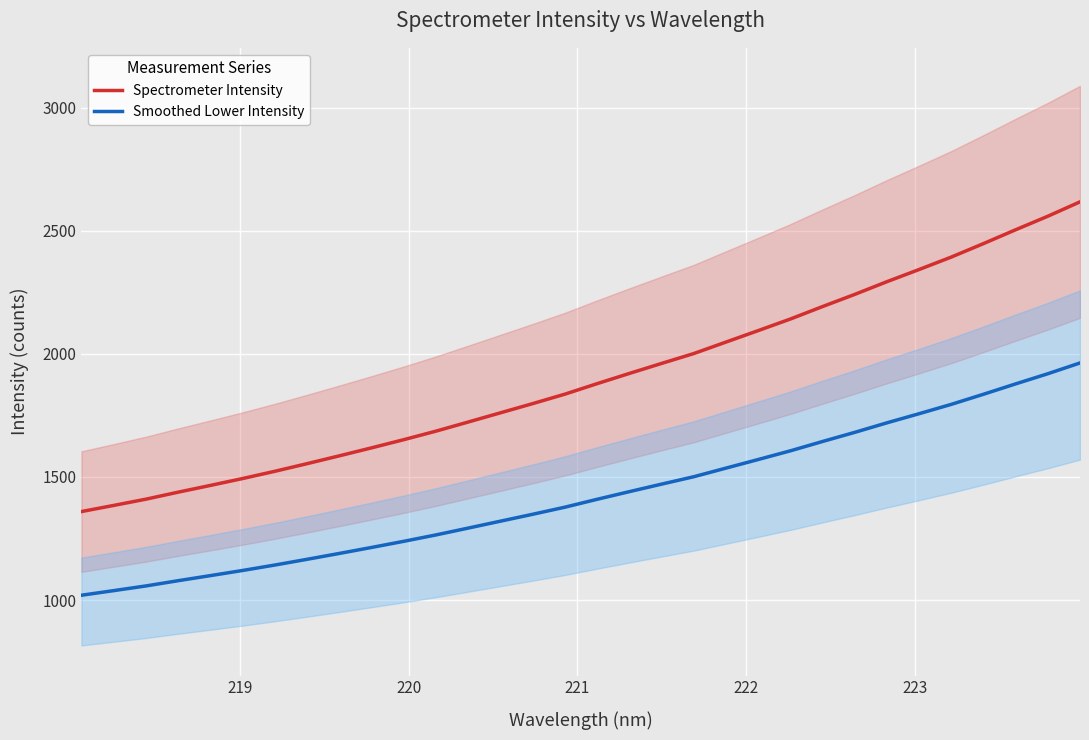

What is the sum of all Smoothed Lower Intensity values?

45690.4